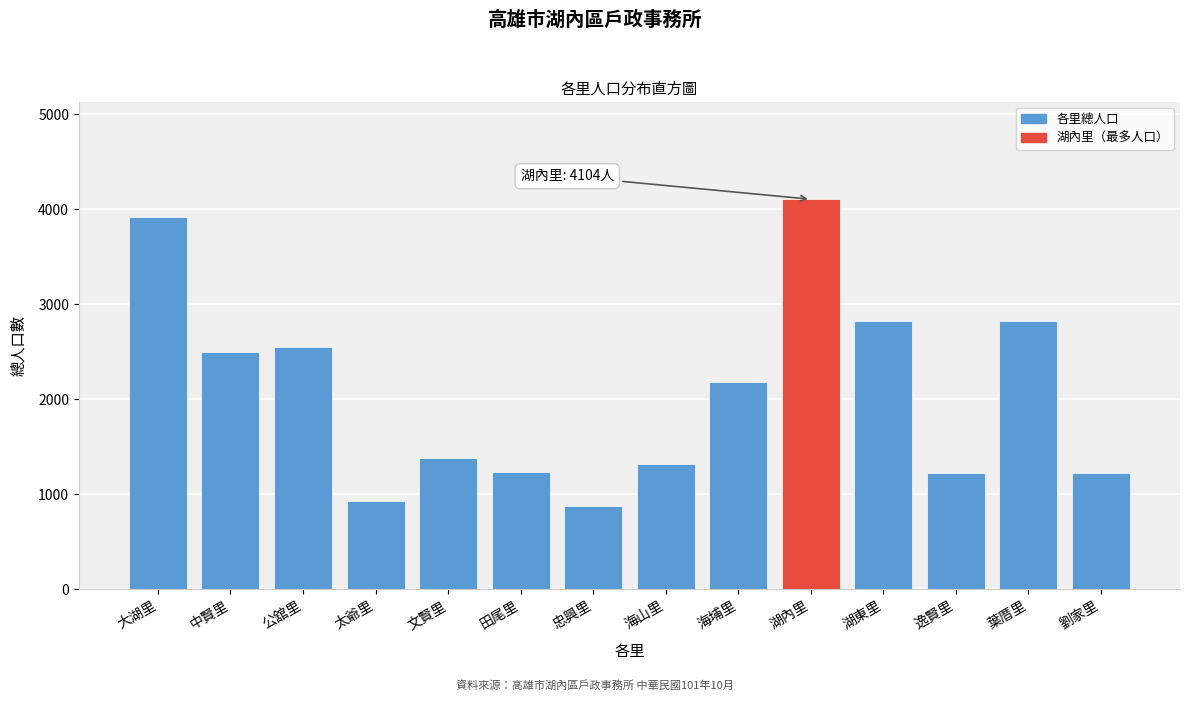

What is the label of the 6th bar from the right?

海埔里